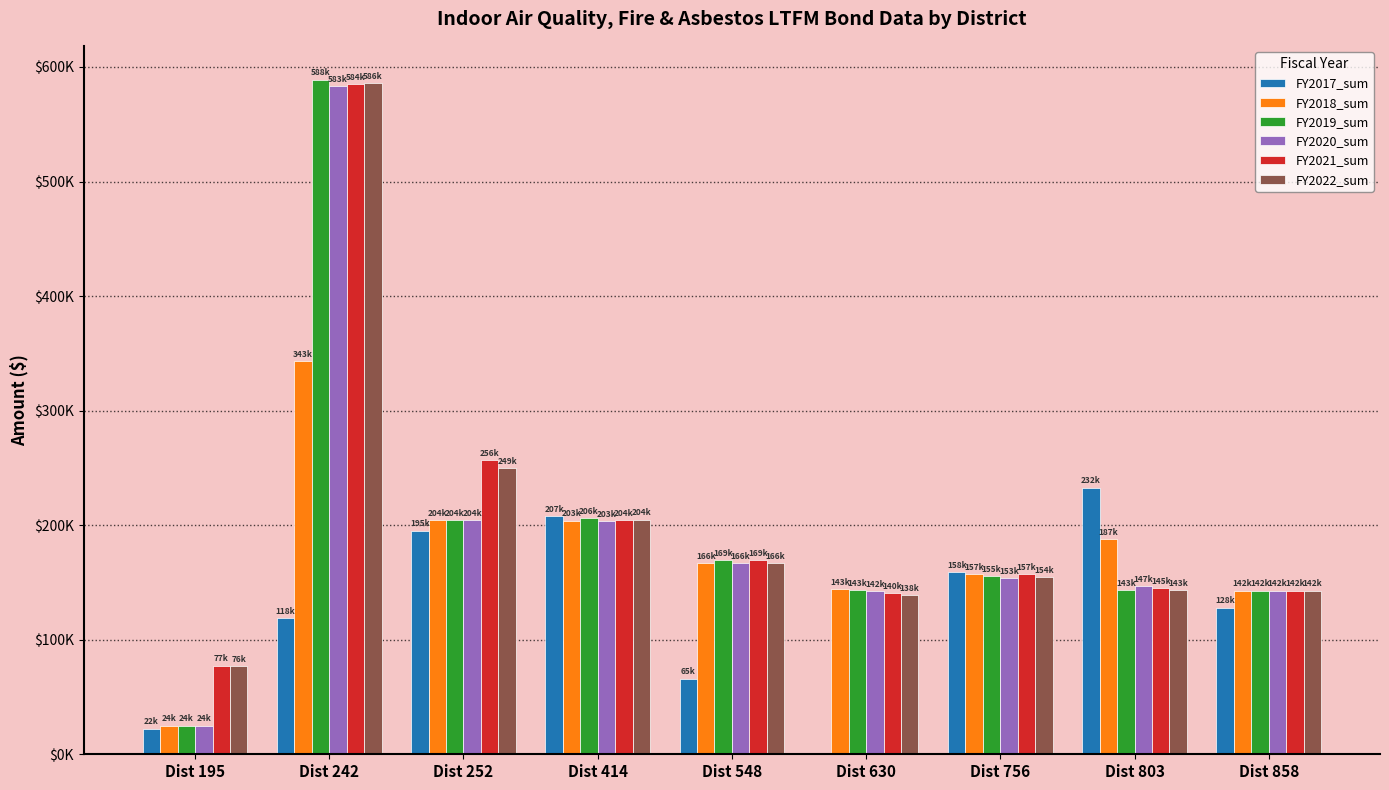

What is the difference between the second highest and second lowest values in the FY2017_sum series?

185607.2